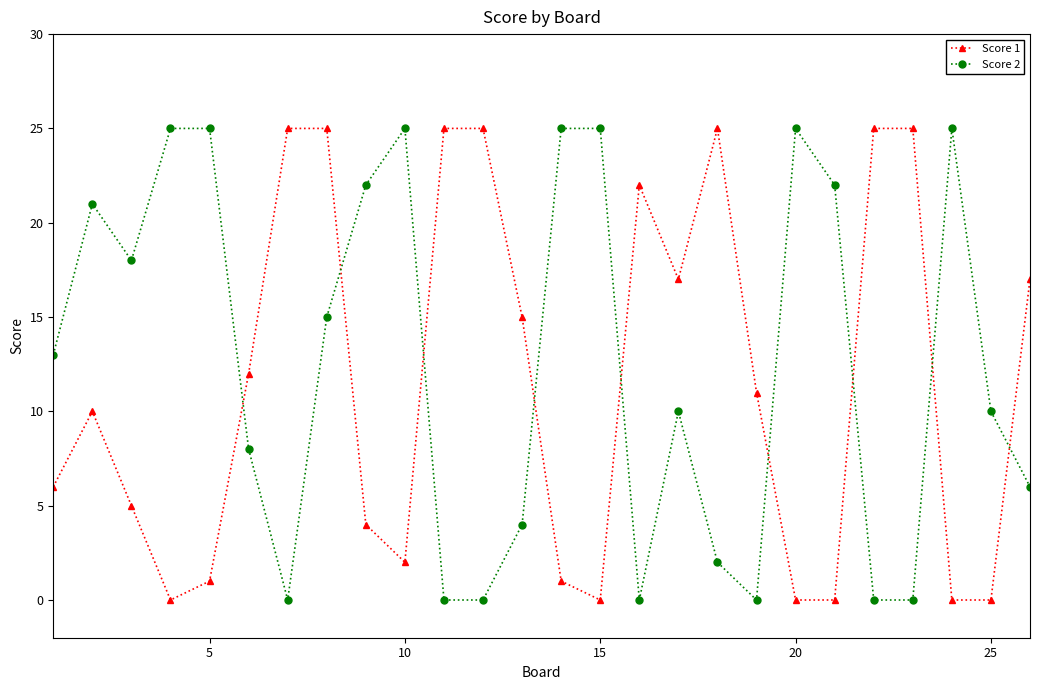

Which series ends up on top after the final intersection of Score 1 and Score 2?

Score 1